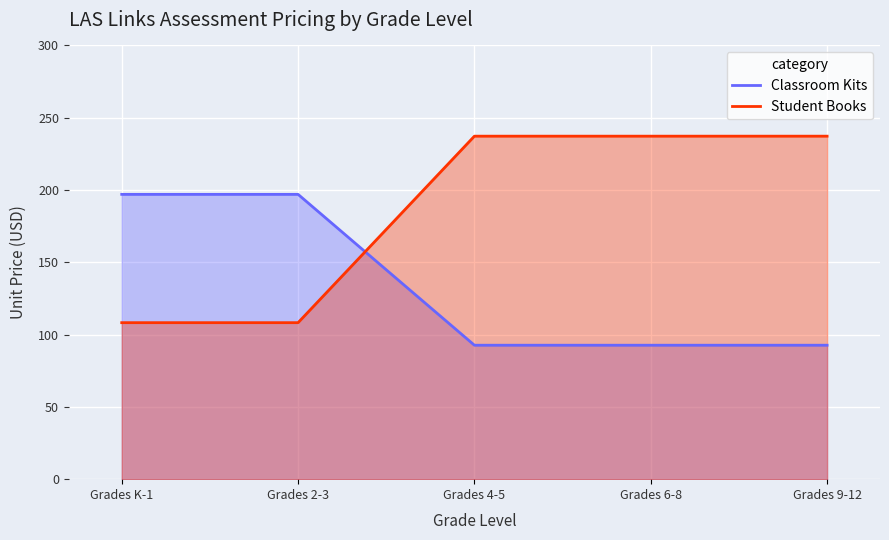

At how many categories does at least one series exceed 171?

5